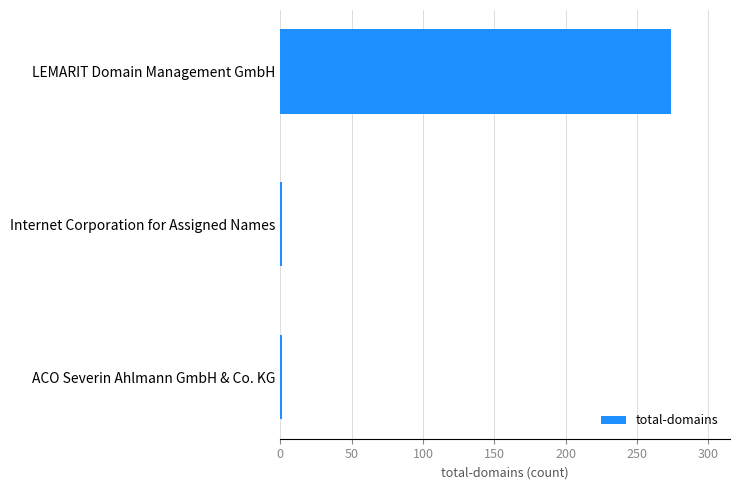

What is the minimum value shown in the chart?

1